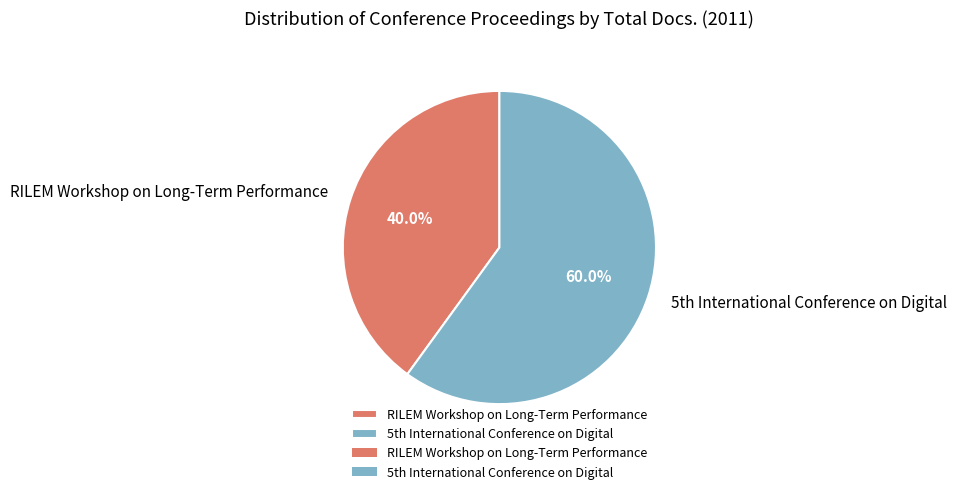

Is RILEM Workshop on Long-Term Performance the majority of the pie?

No